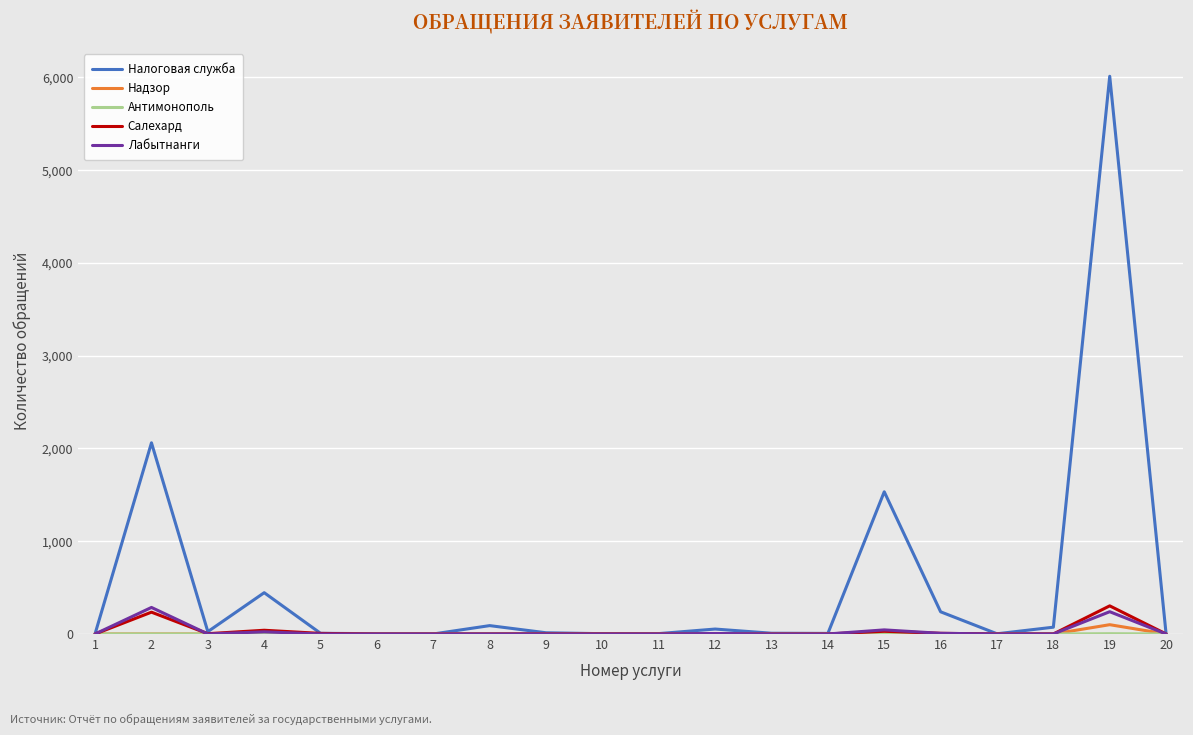

At how many categories does at least one series exceed 5593?

1